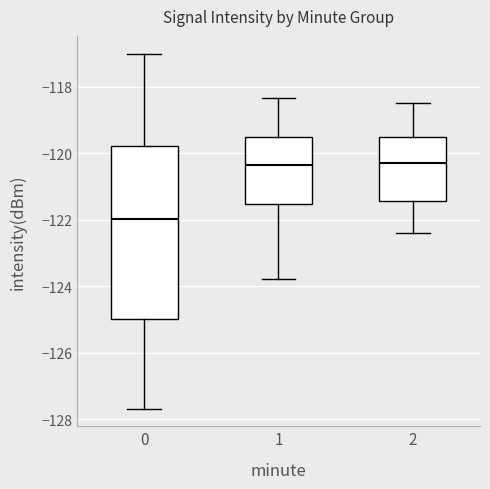

Which box is the tallest, from its lower edge to its upper edge?

0